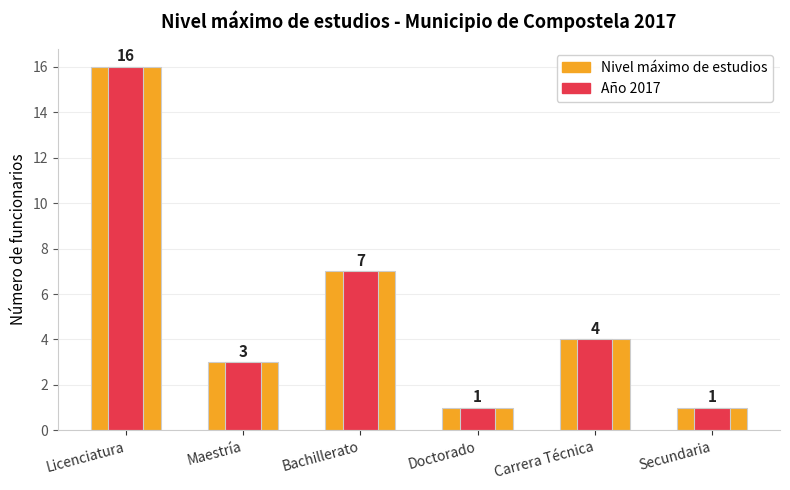

At which label does Nivel máximo de estudios first exceed 4?

Licenciatura